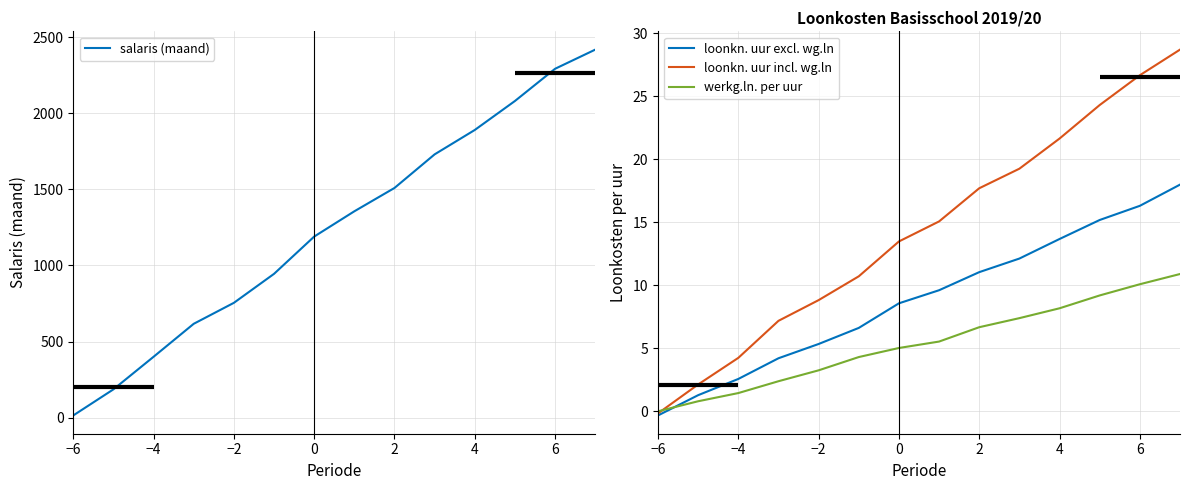

The value of werkg.ln. per uur at 0 is 7.2. True or false?

False